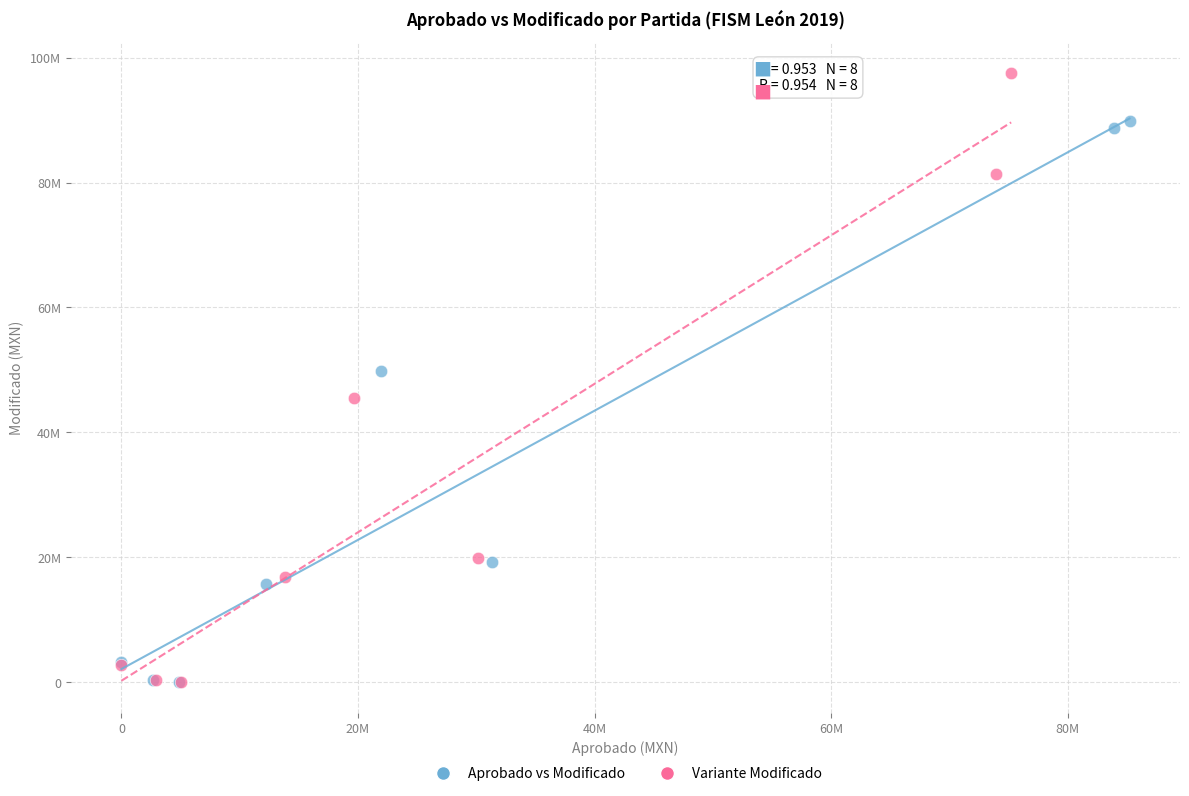

What are all the series names shown in the legend?

Aprobado vs Modificado, Variante Modificado